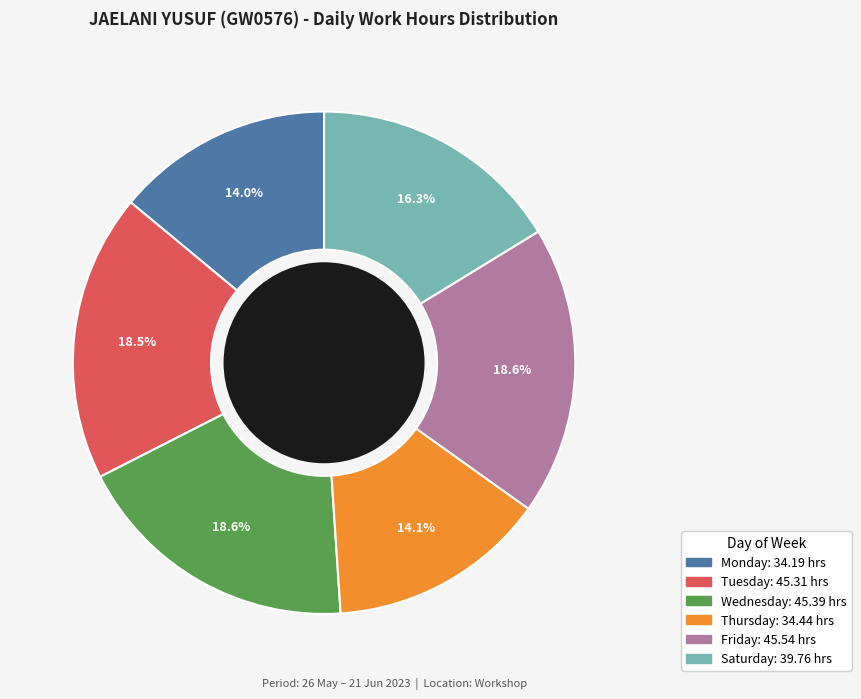

Is there any slice that represents more than half of the pie?

No